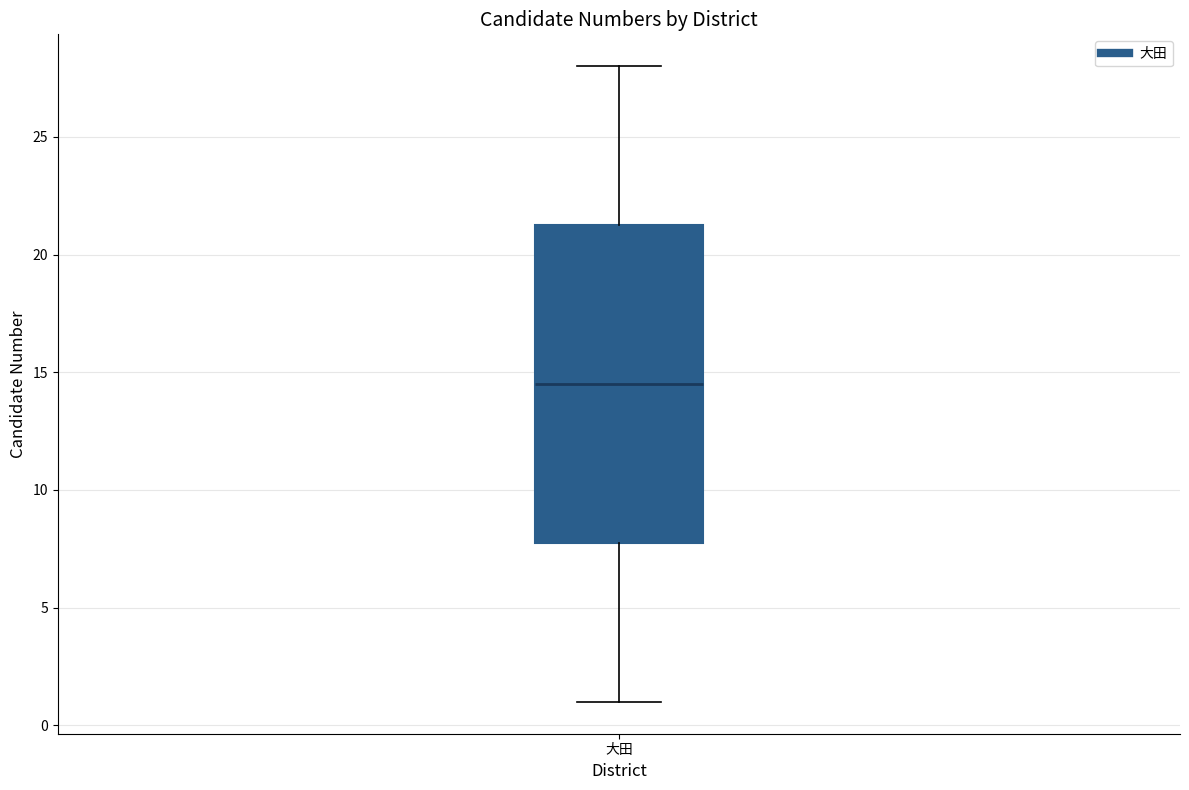

Read this box plot against the y-axis: the position of the median line, the range covered by the box, and the ends of both whiskers. The values are not printed on the chart, so give them approximately, as read against the axis.

median 14.5, box 8.0 to 21.5, whiskers 1.0 to 28.0